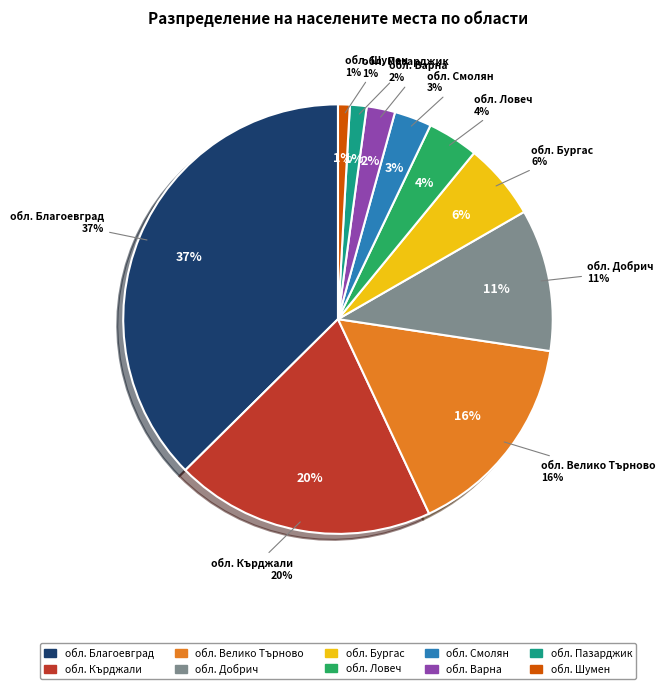

Approximately how many times larger is the value at обл. Смолян compared to обл. Пазарджик?

2.2